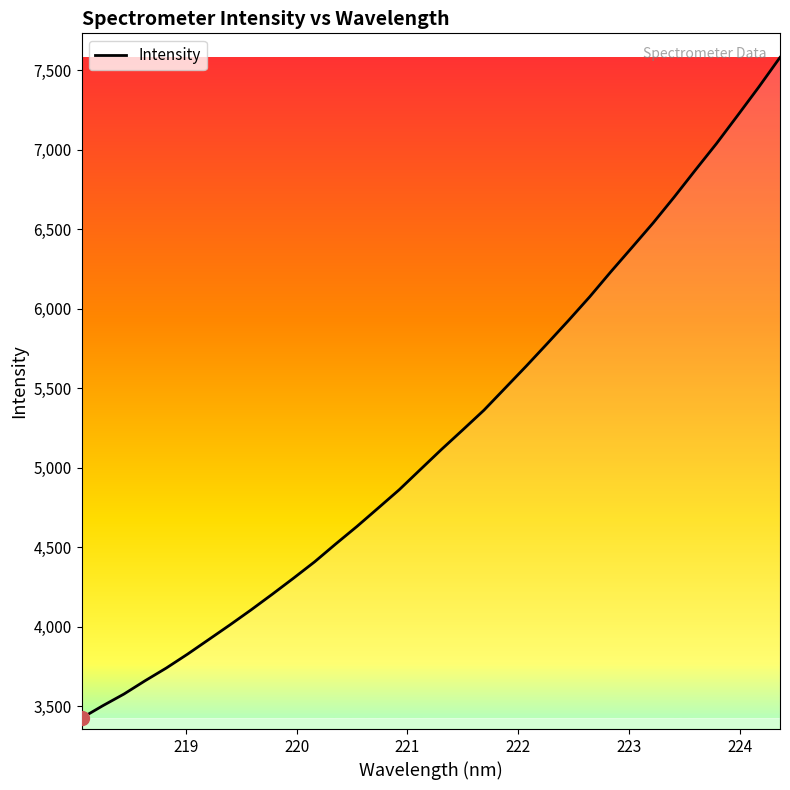

What is the smallest value displayed?

3425.0